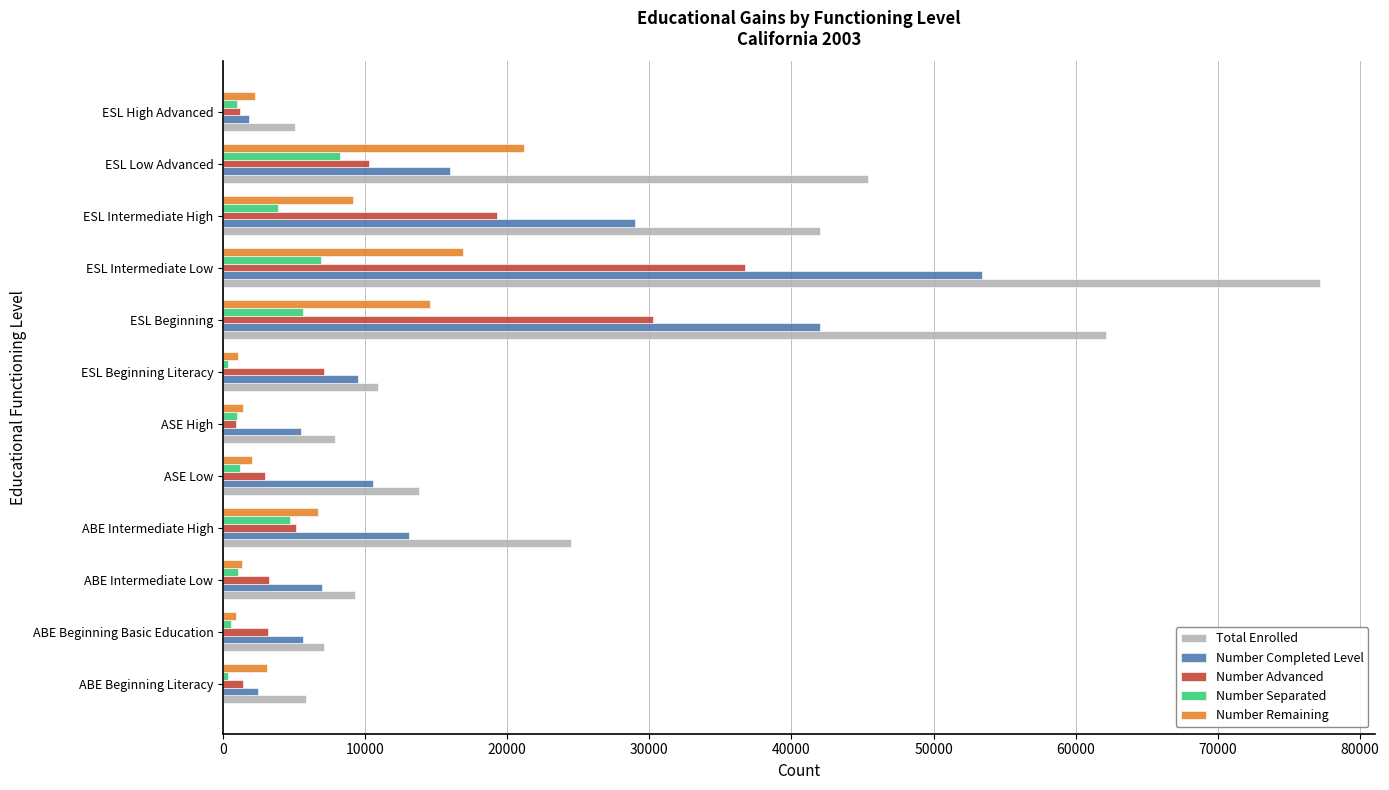

Rank the series by their maximum value, from highest to lowest.

Total Enrolled, Number Completed Level, Number Advanced, Number Remaining, Number Separated